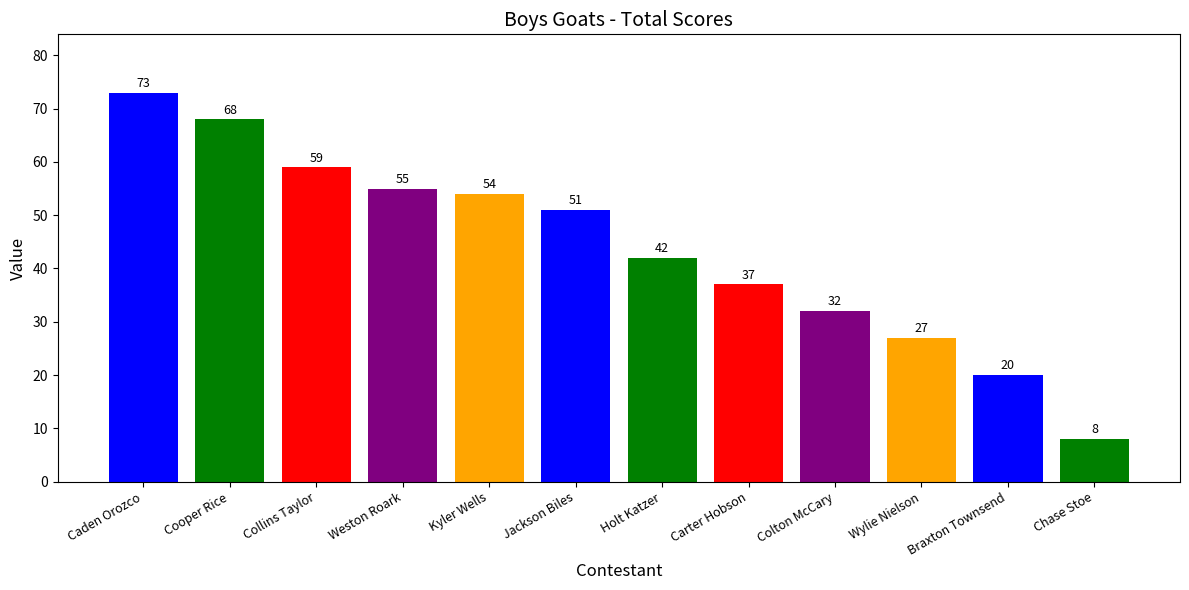

What position from the left is Weston Roark?

4